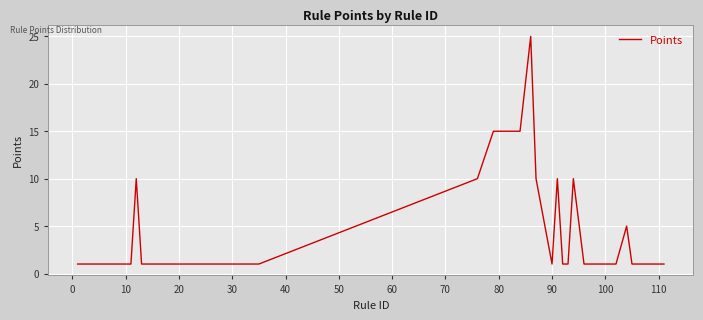

How many lines are shown in the chart?

1